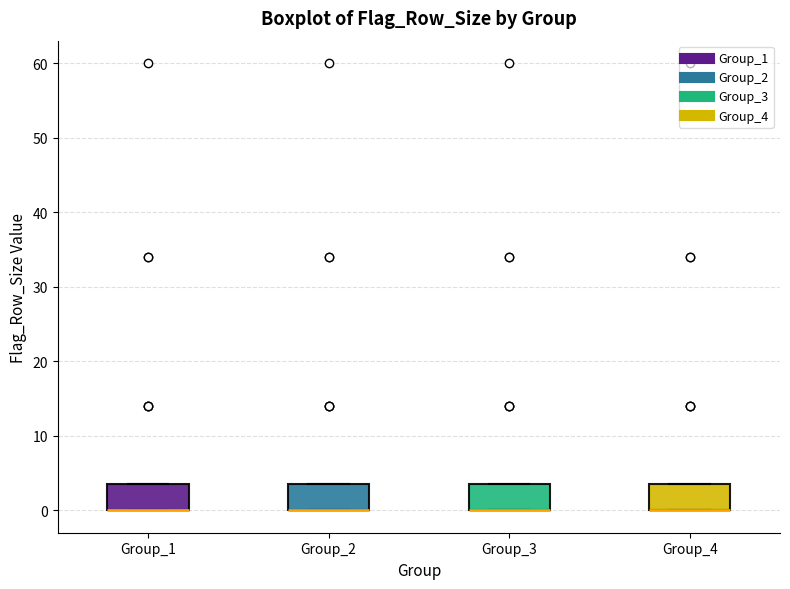

Where is the upper edge of the box for Group_4 on the y-axis? The values are not printed on the chart, so give them approximately, as read against the axis.

4